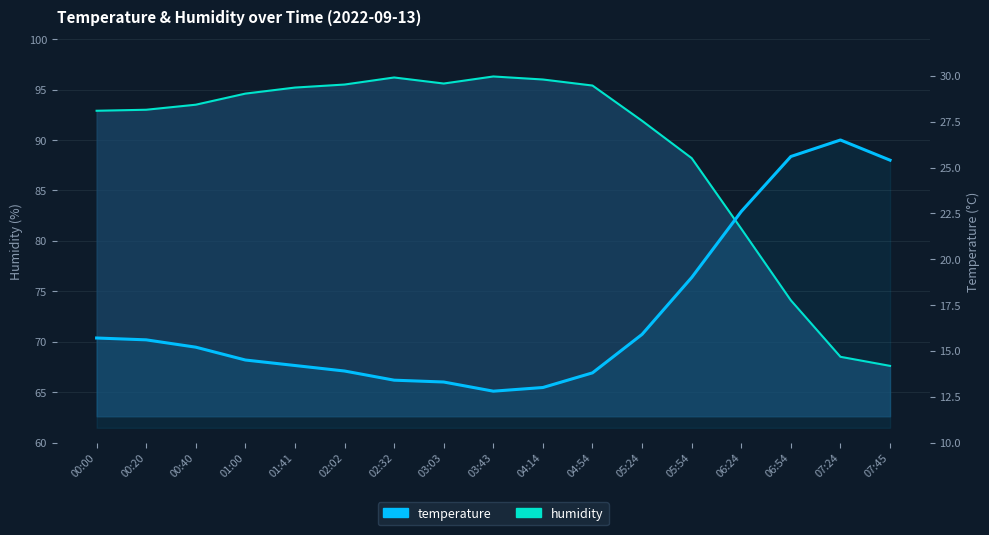

List the labels in order of value, largest first.

07:24, 06:54, 07:45, 06:24, 05:54, 05:24, 00:00, 00:20, 00:40, 01:00, 01:41, 02:02, 04:54, 02:32, 03:03, 04:14, 03:43